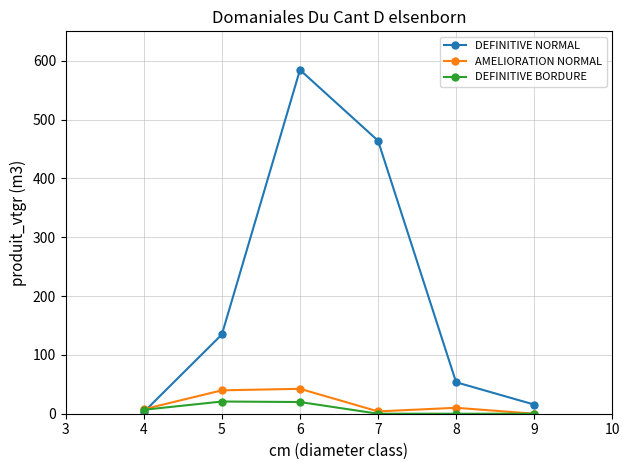

What is the maximum value for DEFINITIVE NORMAL?

584.5